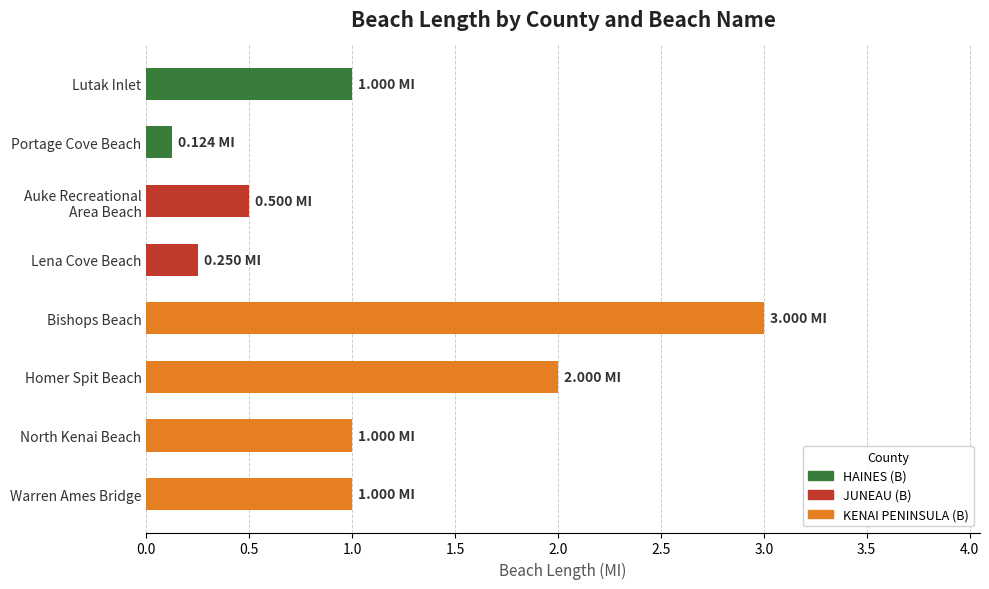

What is the sum of all values?

8.9